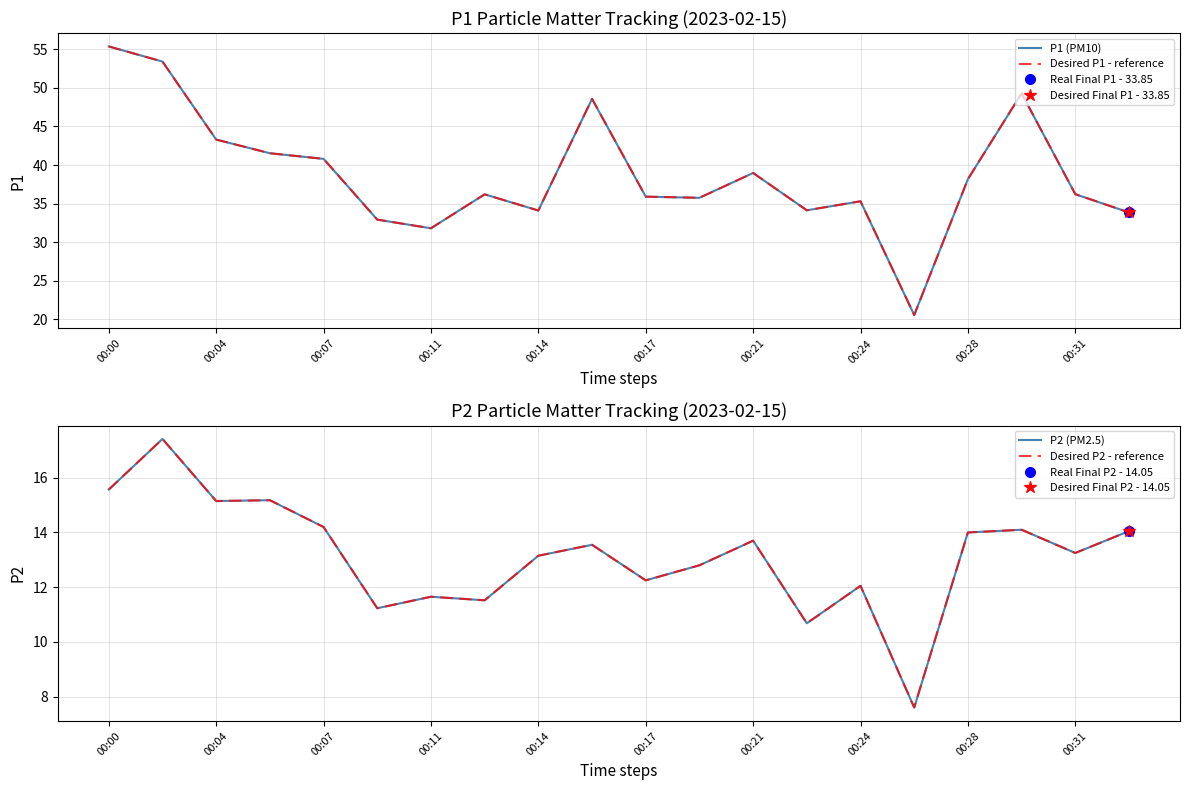

What is the minimum value shown in the chart?

7.6